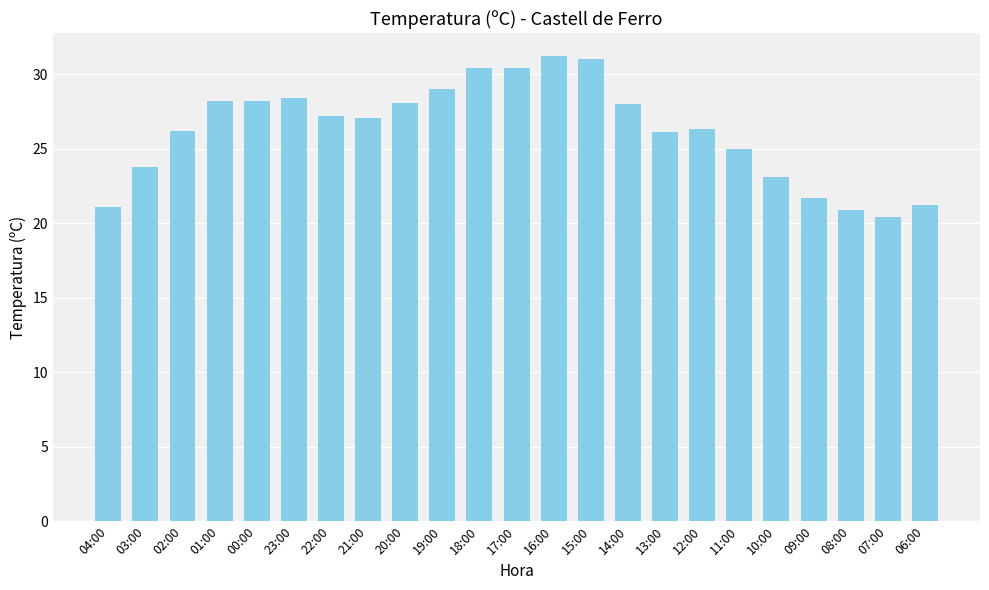

True or false: the data shows 18.7 at 18:00.

False